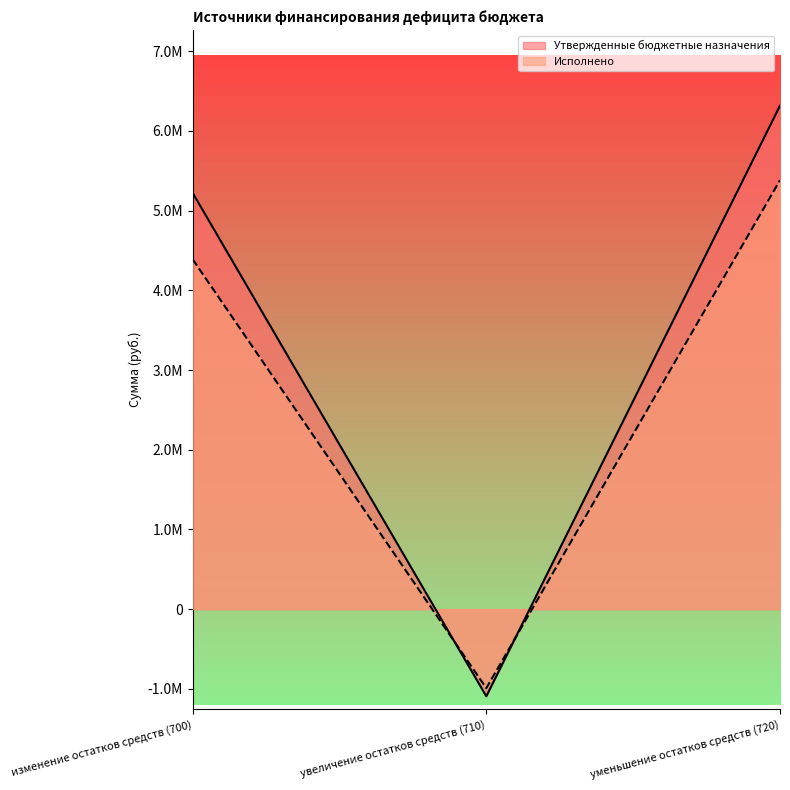

How many data points in Исполнено are above 4389135?

2